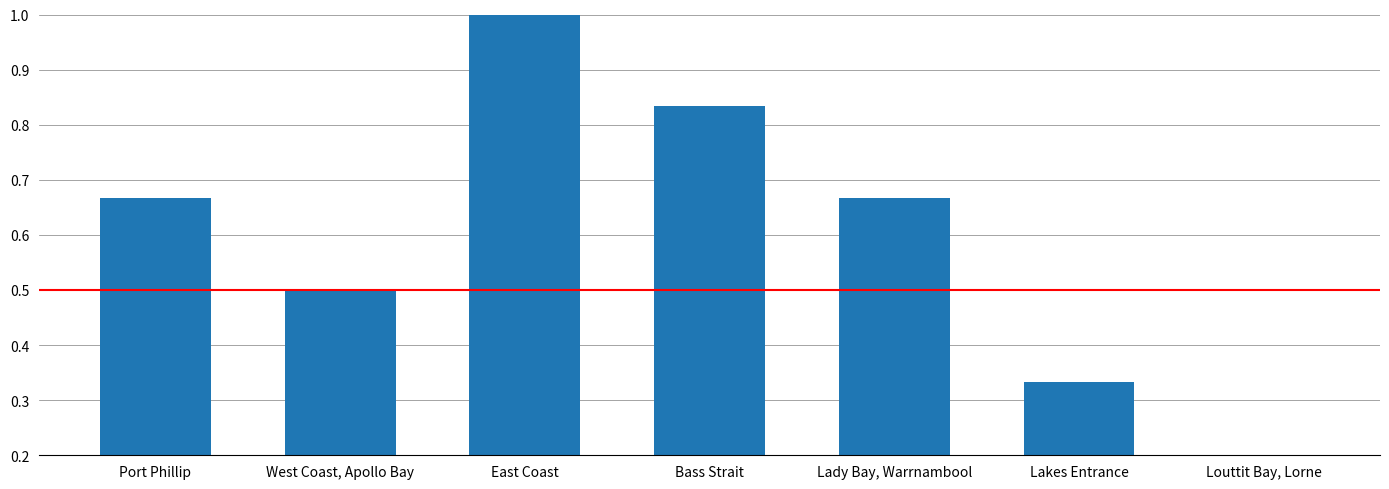

The chart shows a value of 0.1 at Louttit Bay, Lorne. True or false?

False